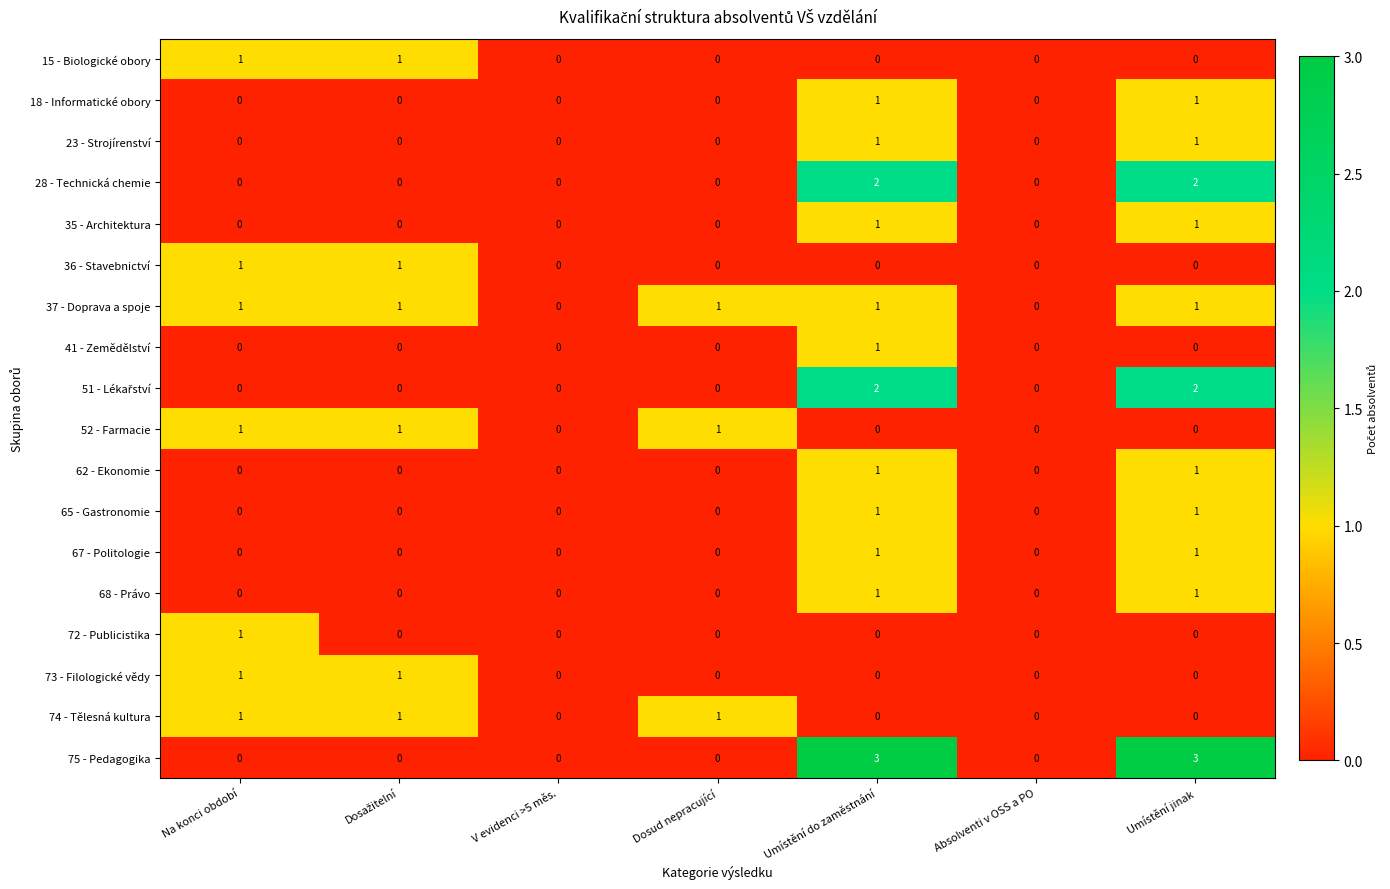

True or false: 37 - Doprava a spoje has a value of 1 at Na konci období.

True